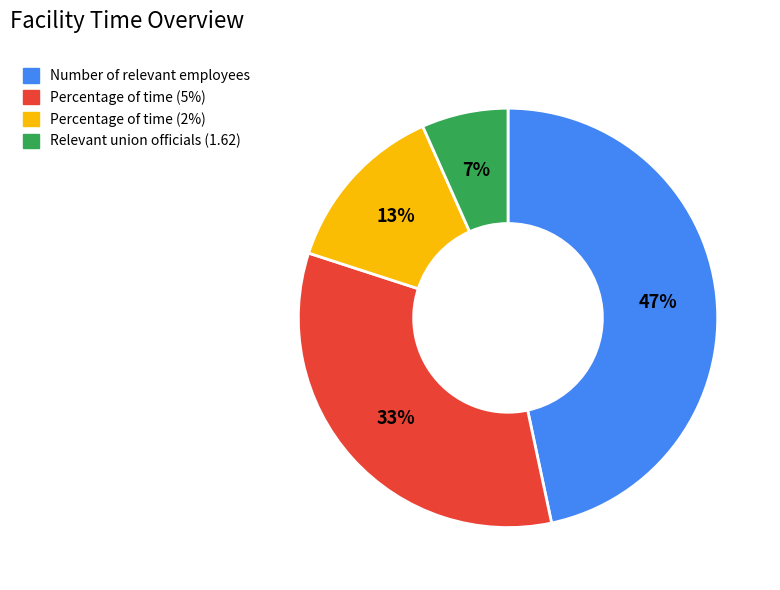

Do Relevant union officials (1.62) and Number of relevant employees together represent more than half of the pie?

Yes